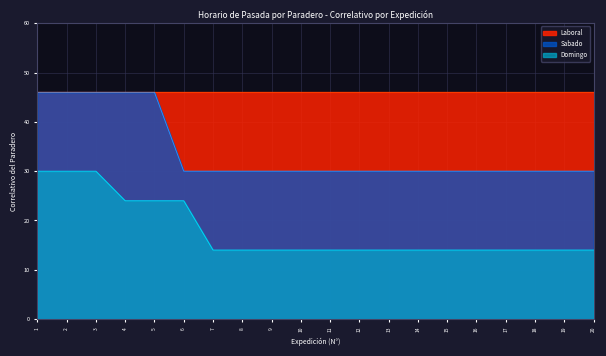

Is it true that Domingo equals 21 at 4?

False